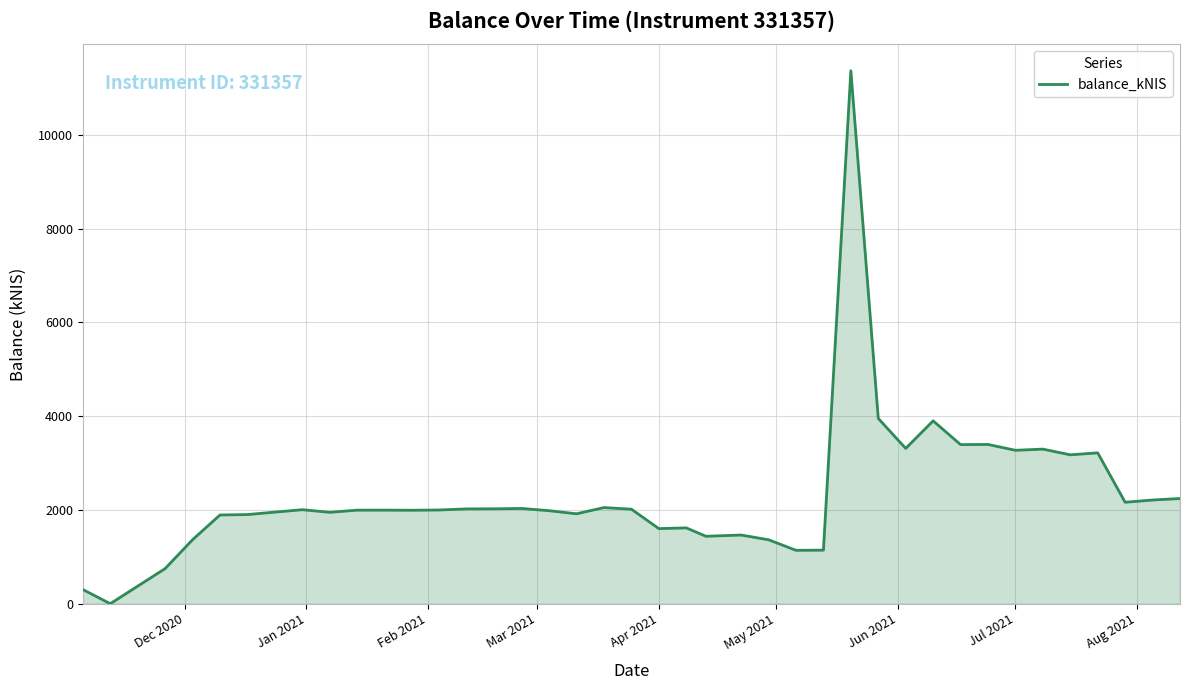

What is the greatest value displayed?

11368.0